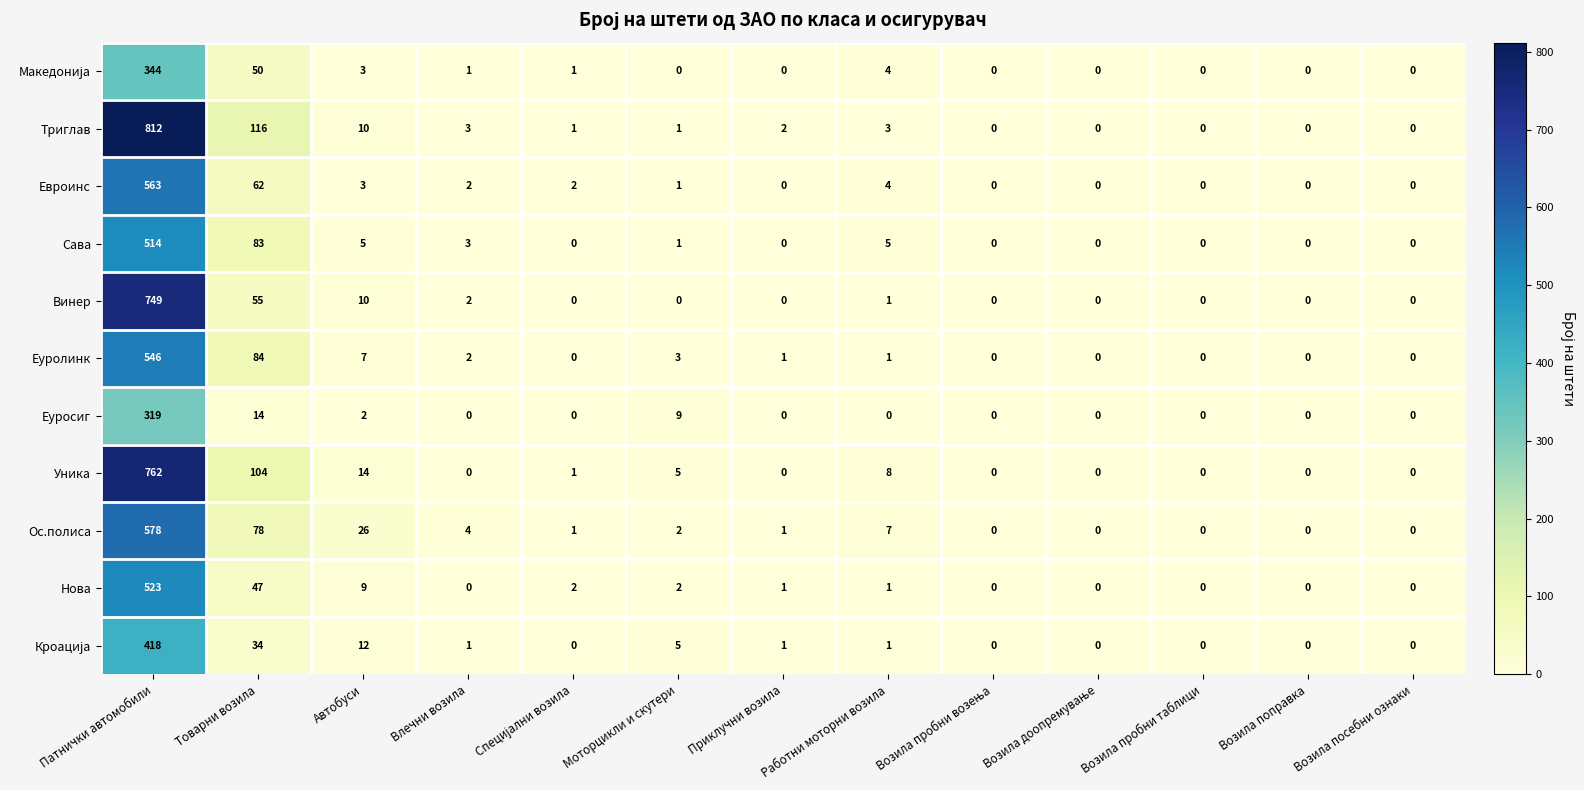

At which category is the sum across all series the highest?

Патнички автомобили